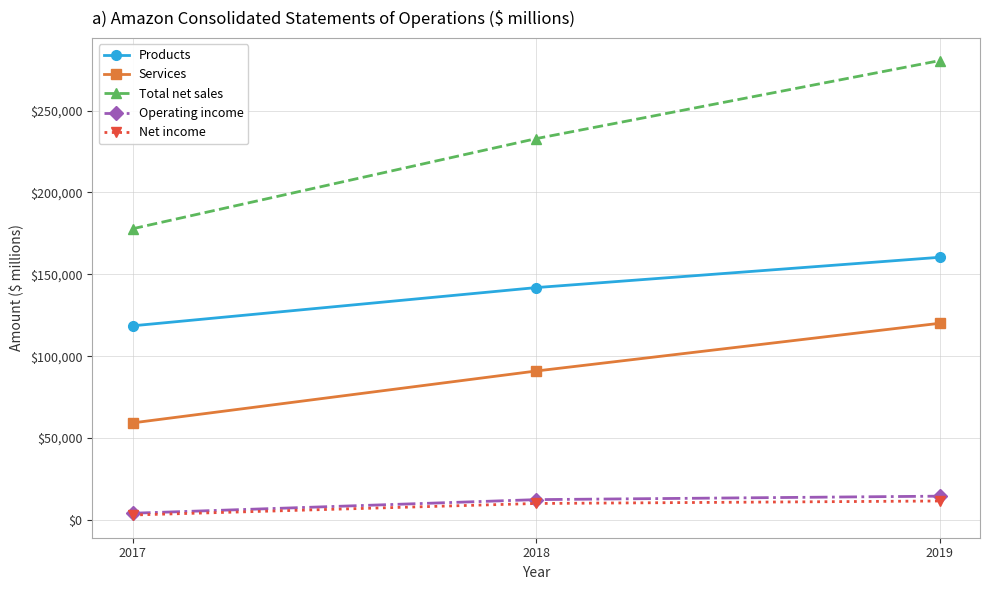

The value of Services at 2018 is 90972. True or false?

True